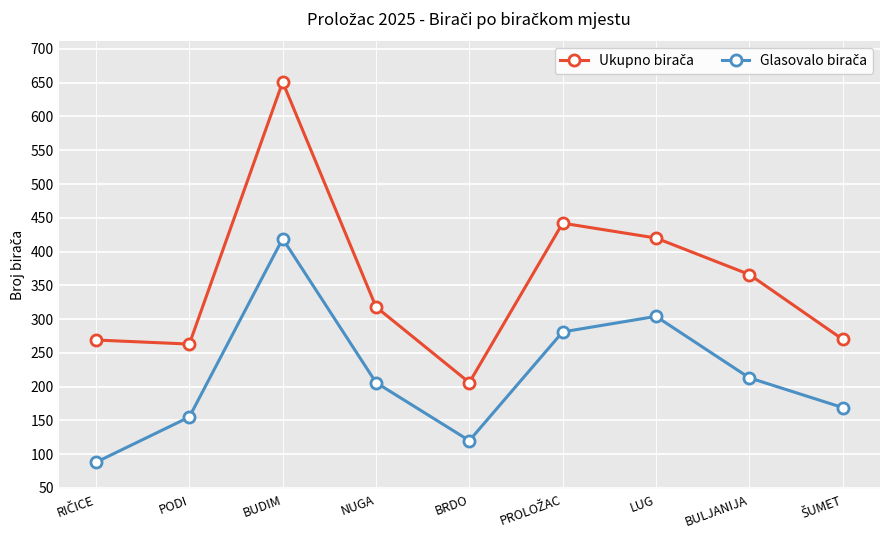

What is the spread (max minus min) of values at LUG?

116